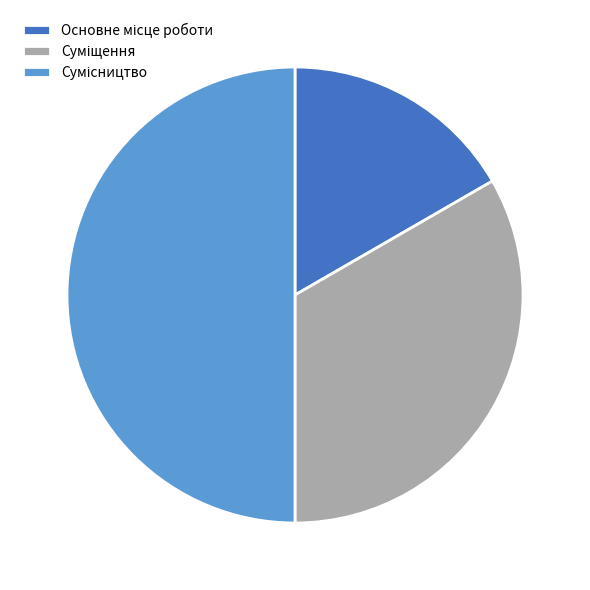

Combined, do Основне місце роботи and Сумісництво account for over 50%?

Yes